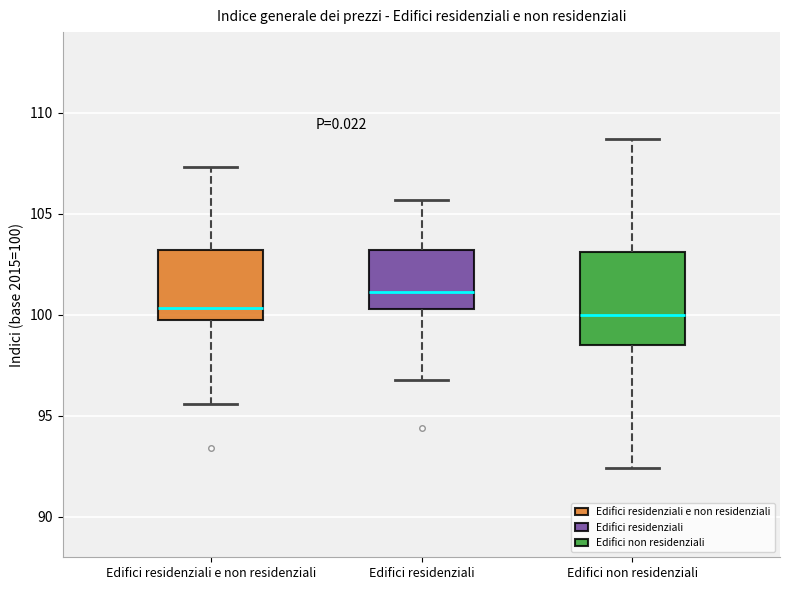

Which box's median line is the highest?

Edifici residenziali